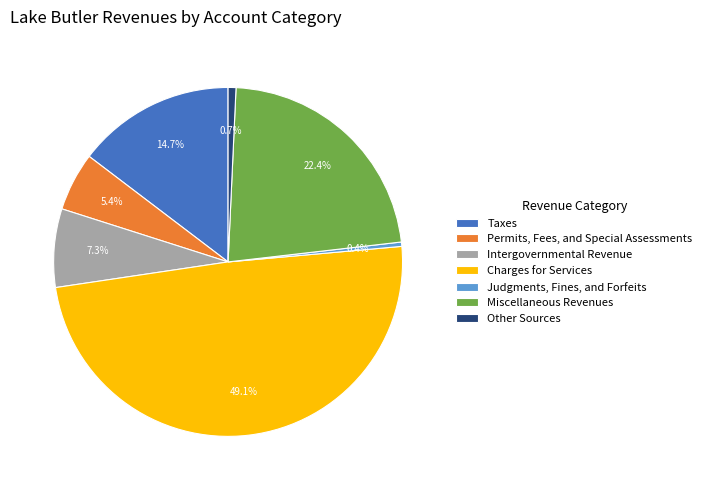

What is the total percentage of Permits, Fees, and Special Assessments and Charges for Services?

54.5%